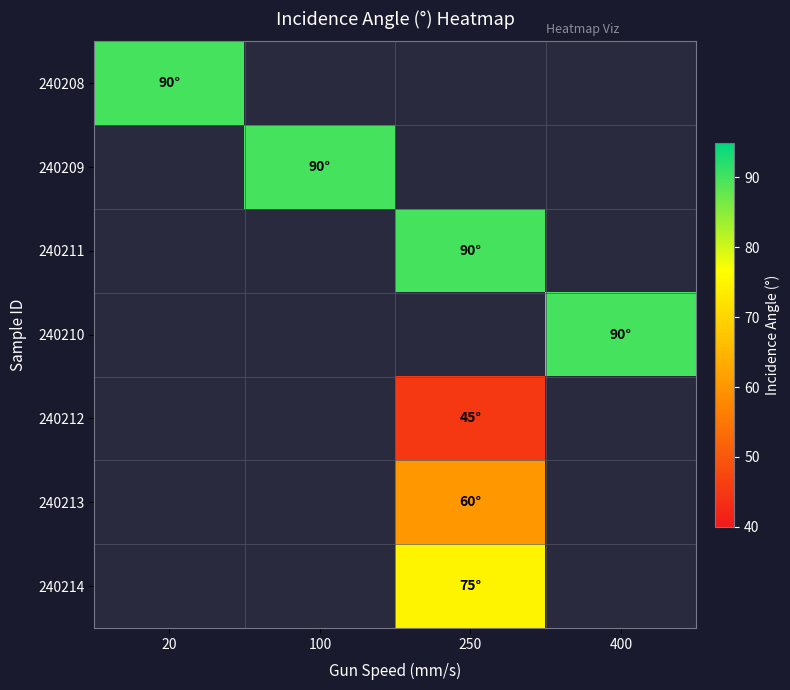

How many categories are shown in the chart?

4